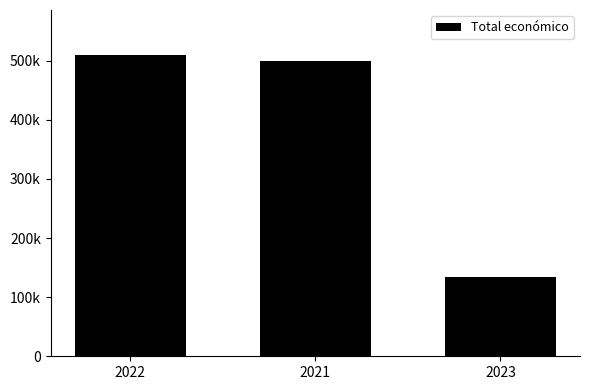

What is the smallest value displayed?

134112